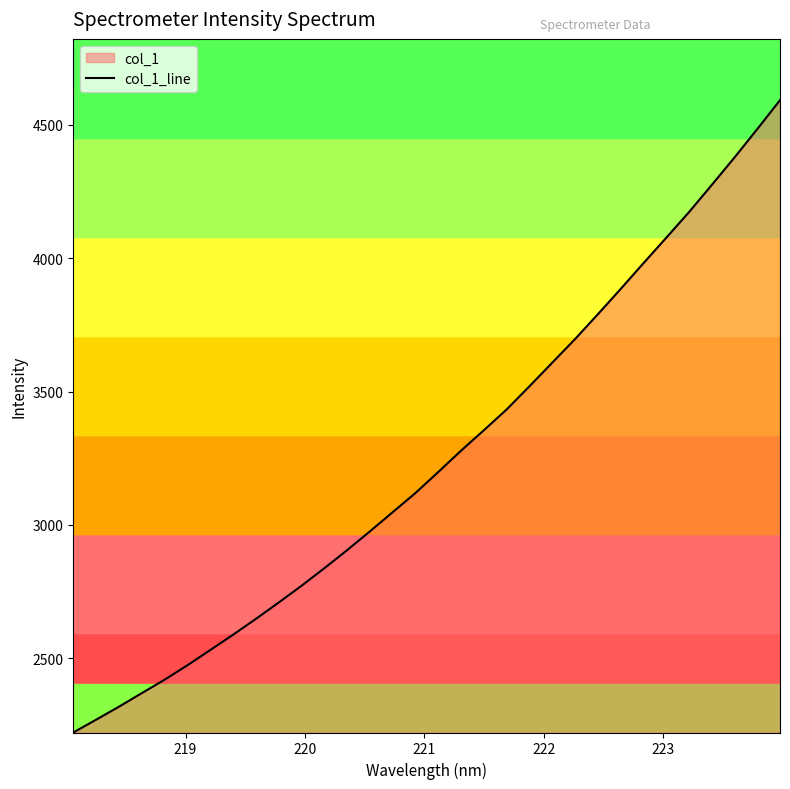

Does the chart have visible grid lines?

No